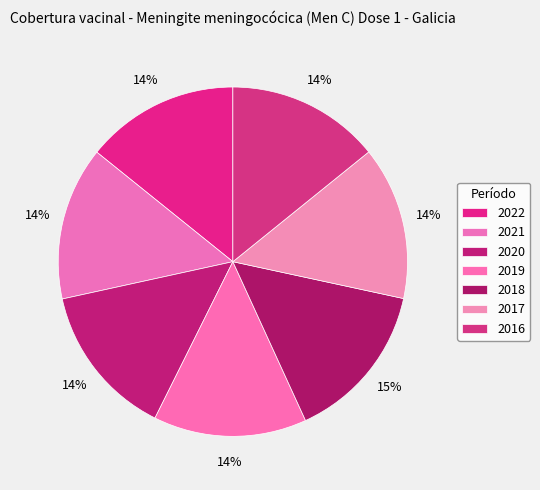

To the nearest percent, what percentage of the pie is 2018?

15%